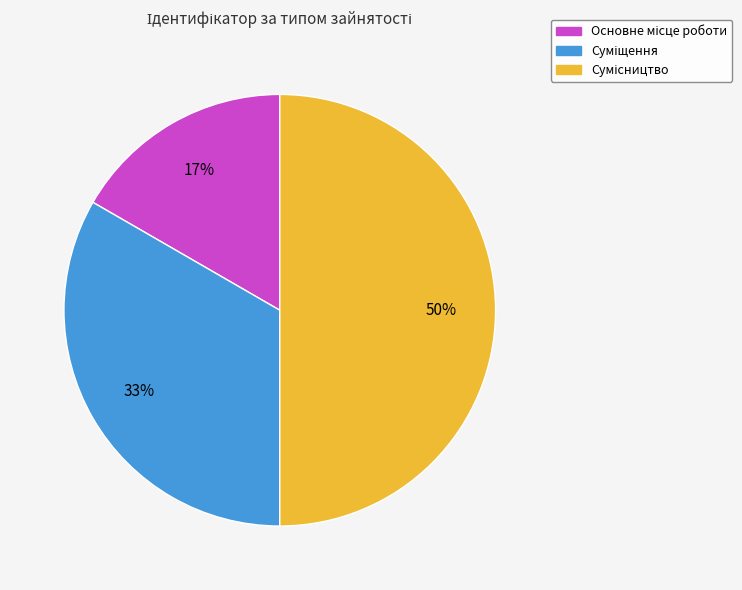

To the nearest percent, what is the difference between the largest and smallest slice percentages?

33%